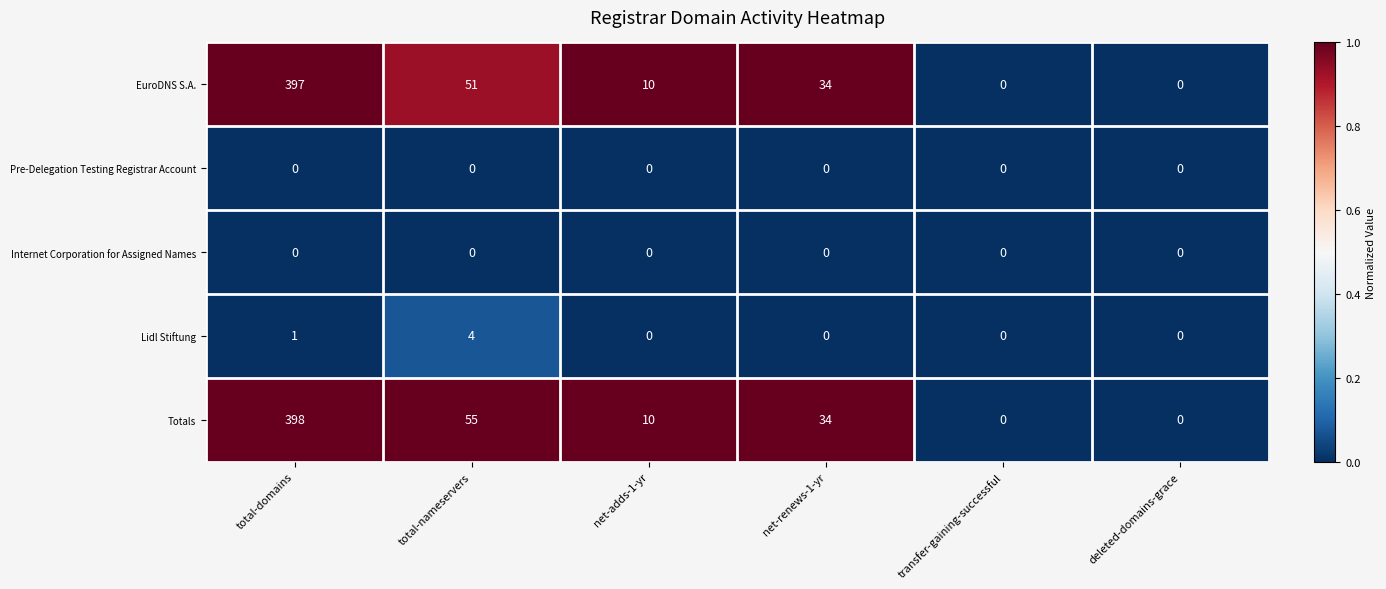

True or false: Totals has a value of 709 at total-domains.

False